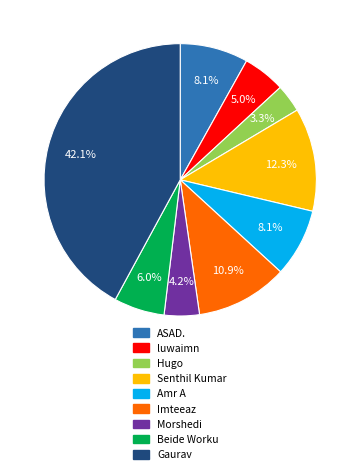

Which category has the smallest portion of the pie?

Hugo